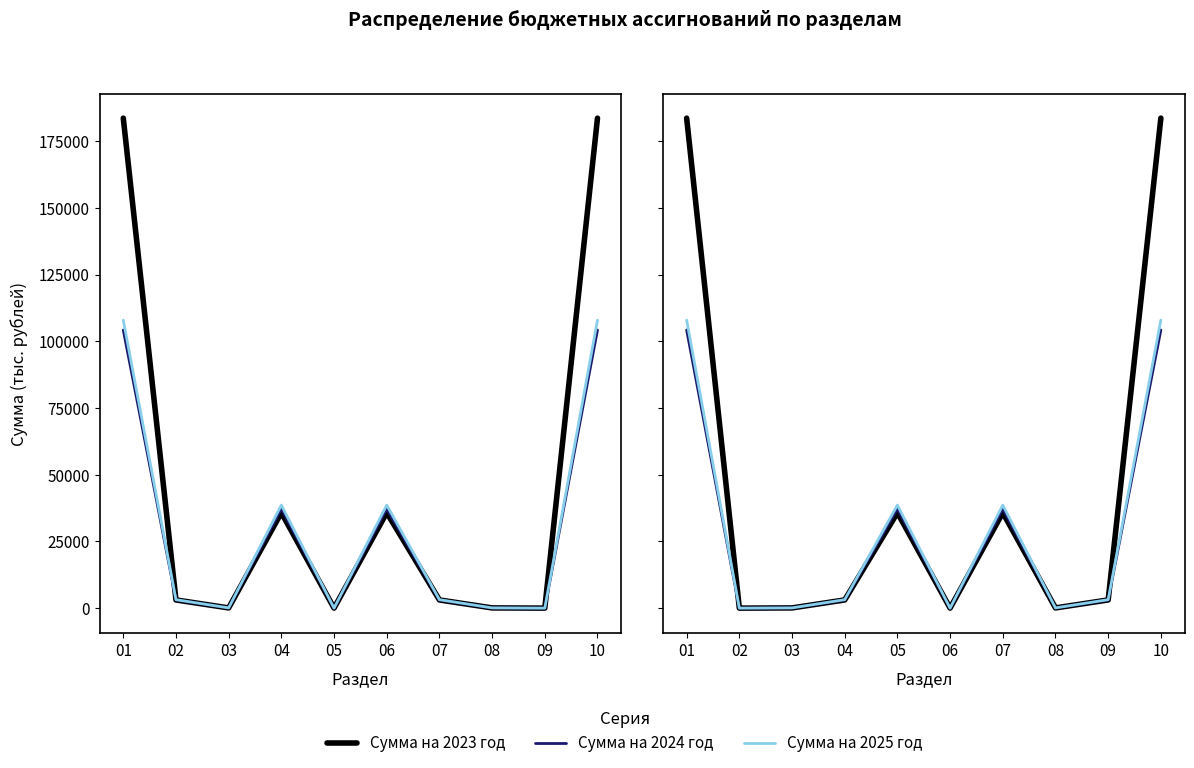

Which category has the lowest value in the Сумма на 2023 год series?

02